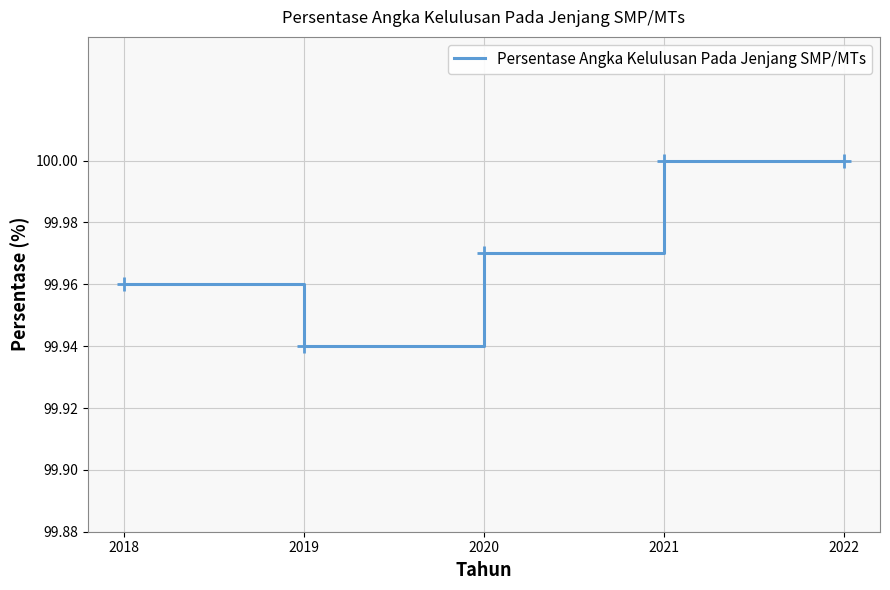

How many lines are shown in the chart?

1